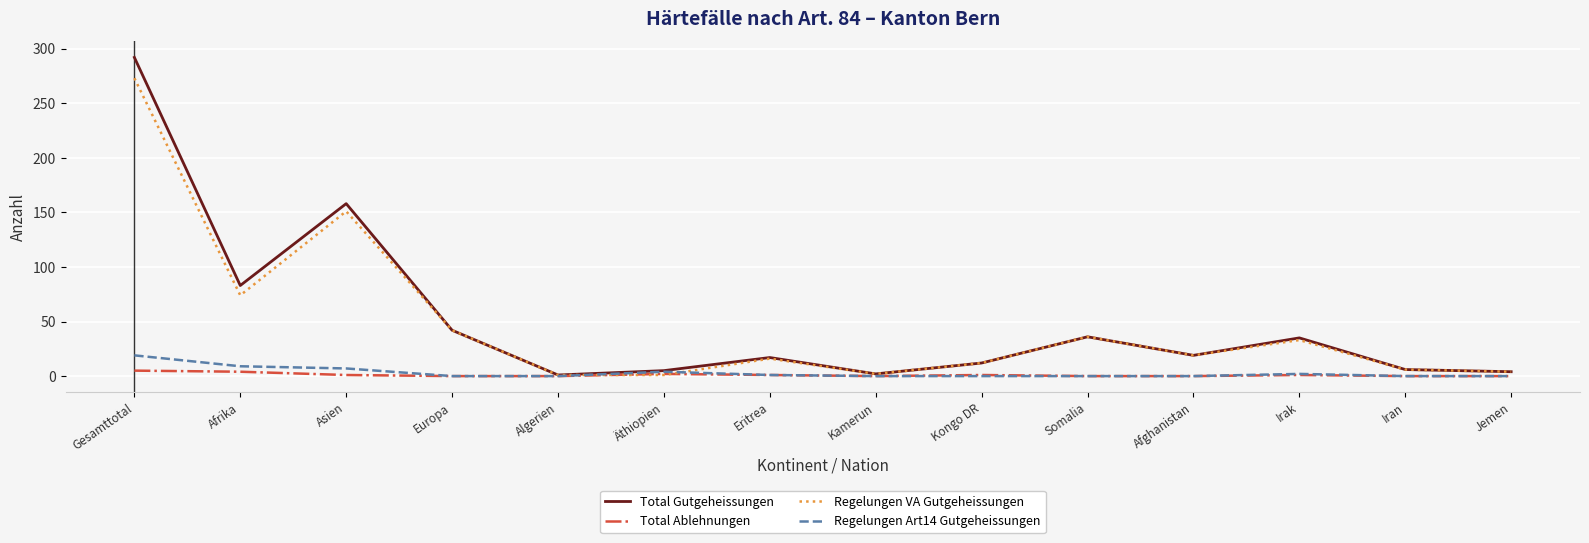

List the series in order of their peak value, highest first.

Total Gutgeheissungen, Regelungen VA Gutgeheissungen, Regelungen Art14 Gutgeheissungen, Total Ablehnungen